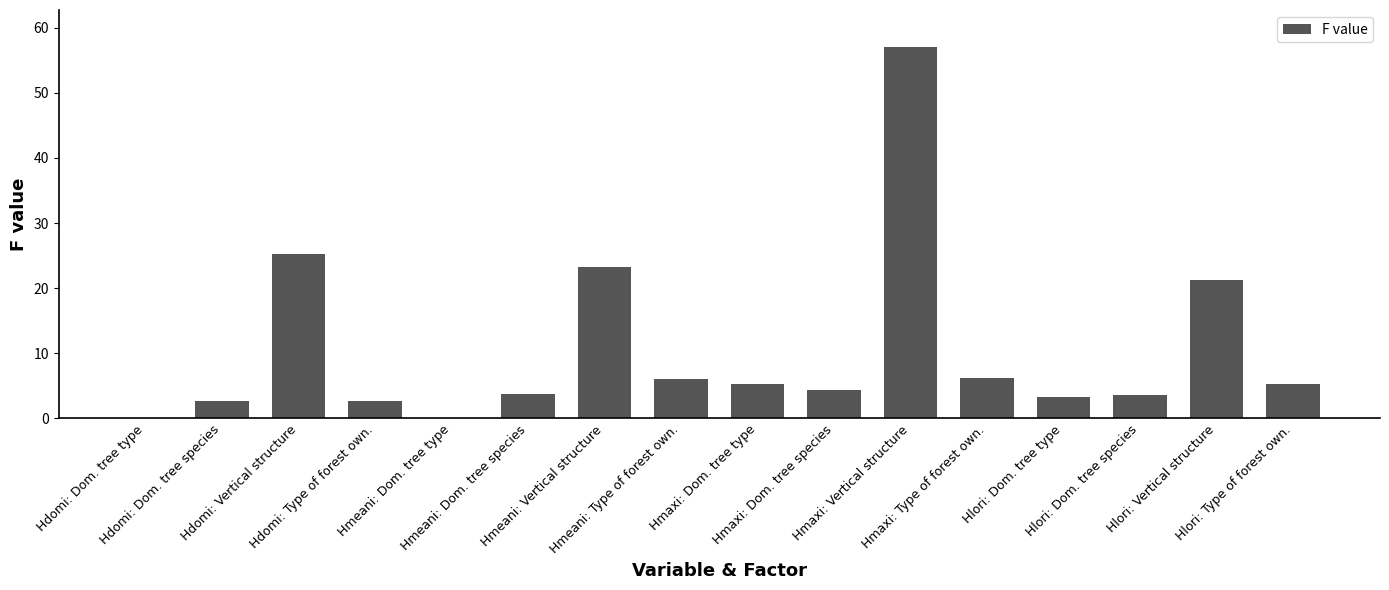

What is the greatest value displayed?

57.0